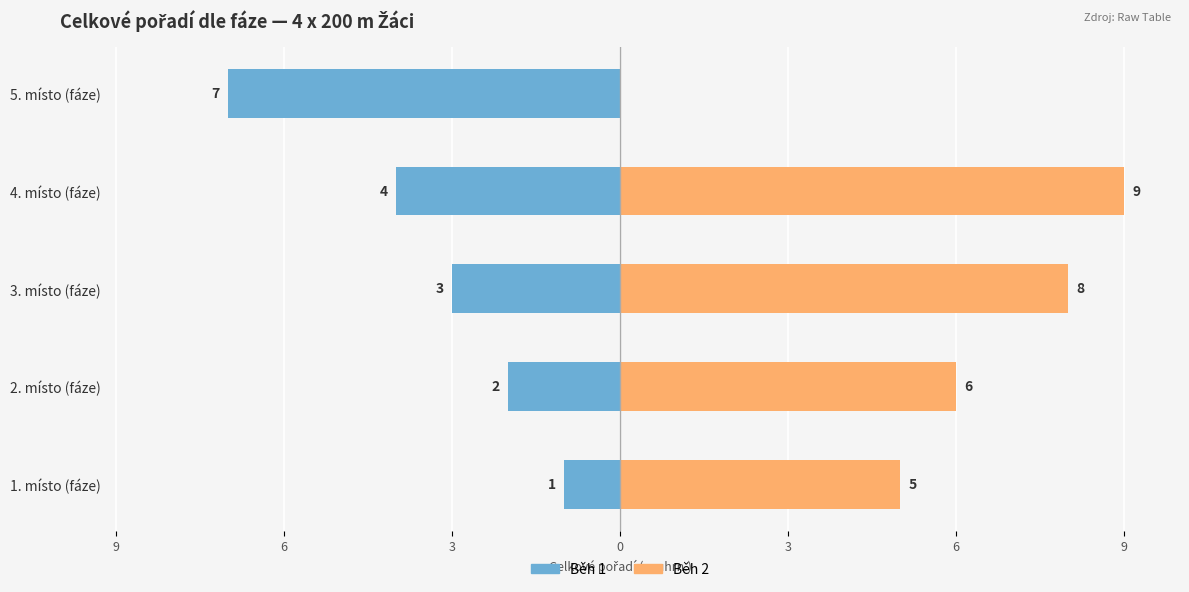

Is it true that Běh 1 equals -4 at 5. místo (fáze)?

False